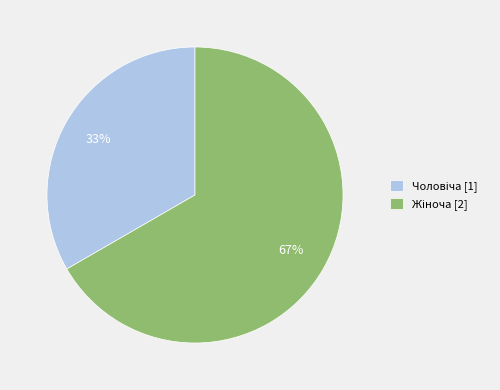

To the nearest percent, what is the average slice percentage?

50%